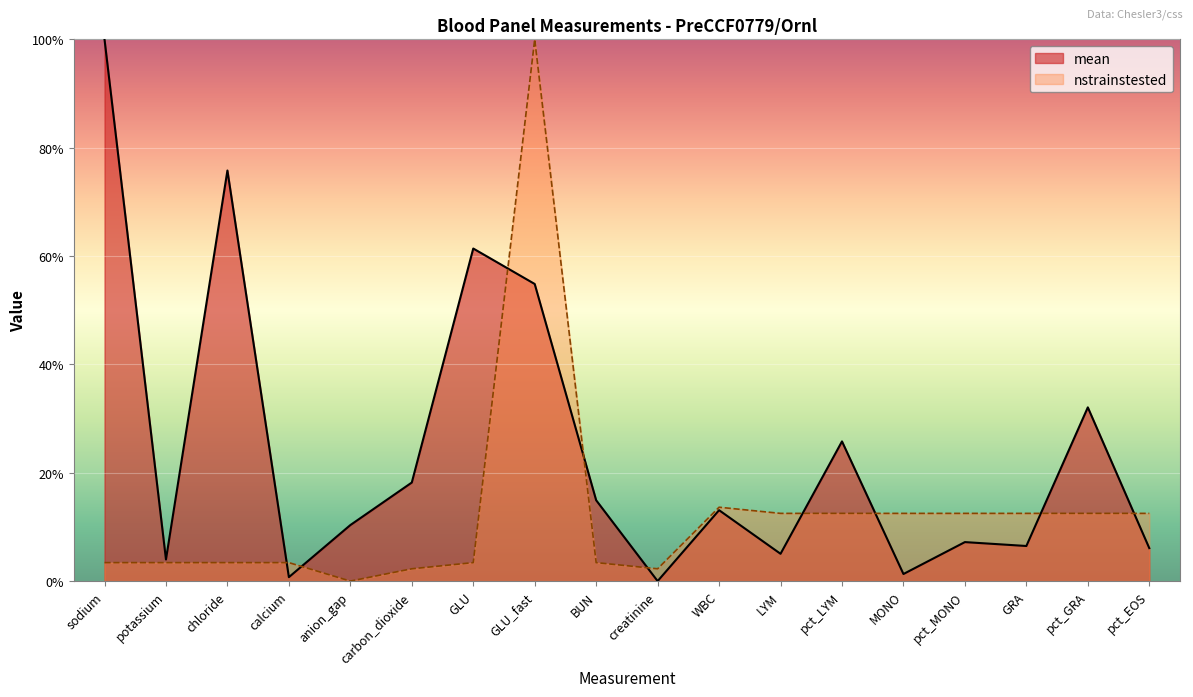

What is the label of the 13th point from the left?

pct_LYM